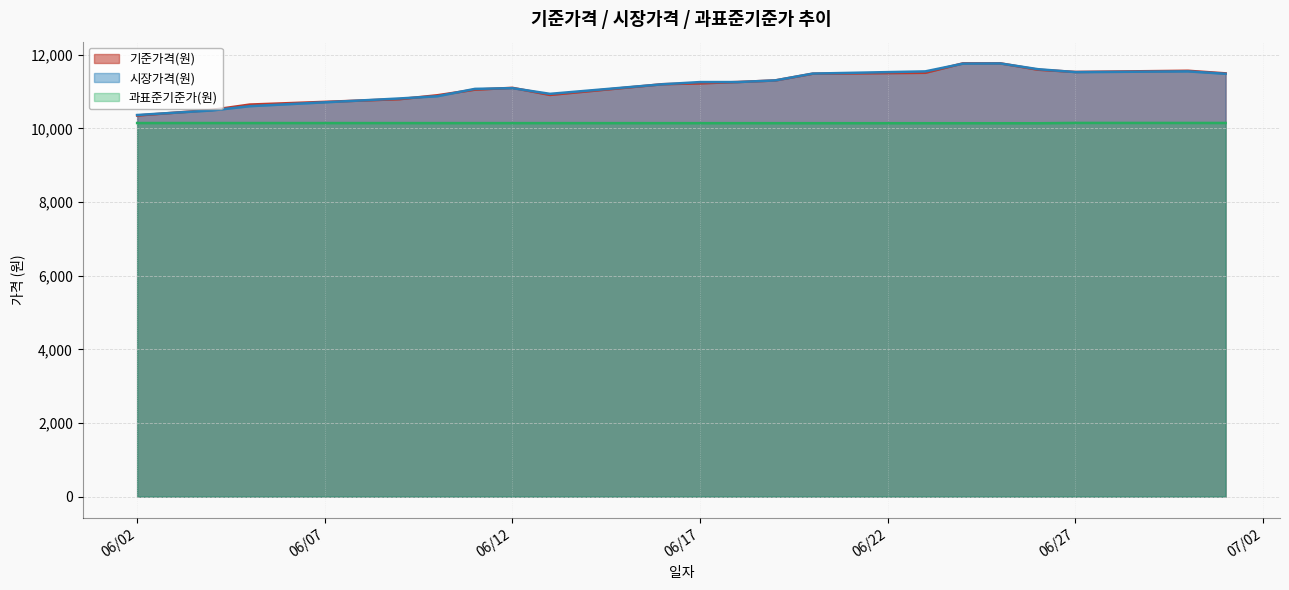

The value of 기준가격(원) at 06/17 is 11225.0. True or false?

True